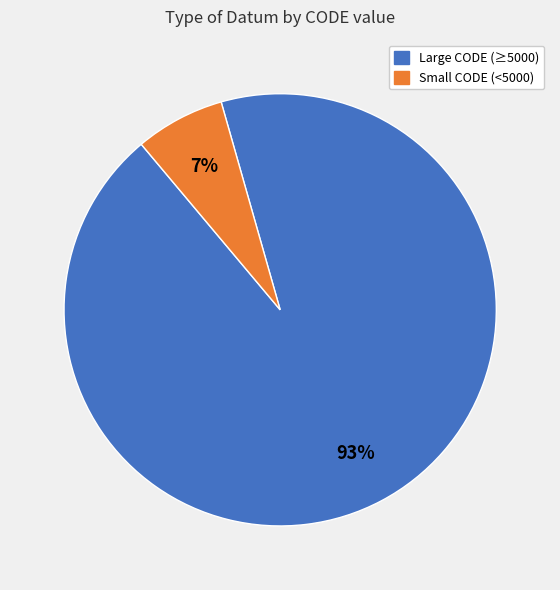

Is there any slice that represents more than half of the pie?

Yes